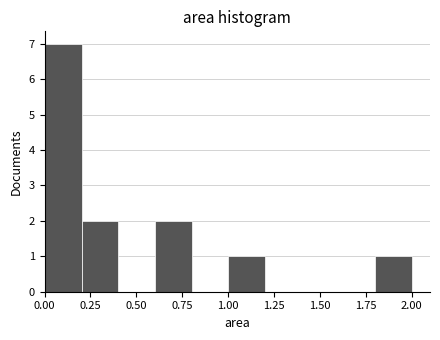

Around what value on the x-axis is the tallest bar? Give the approximate position of its centre, as read against the axis.

0.10